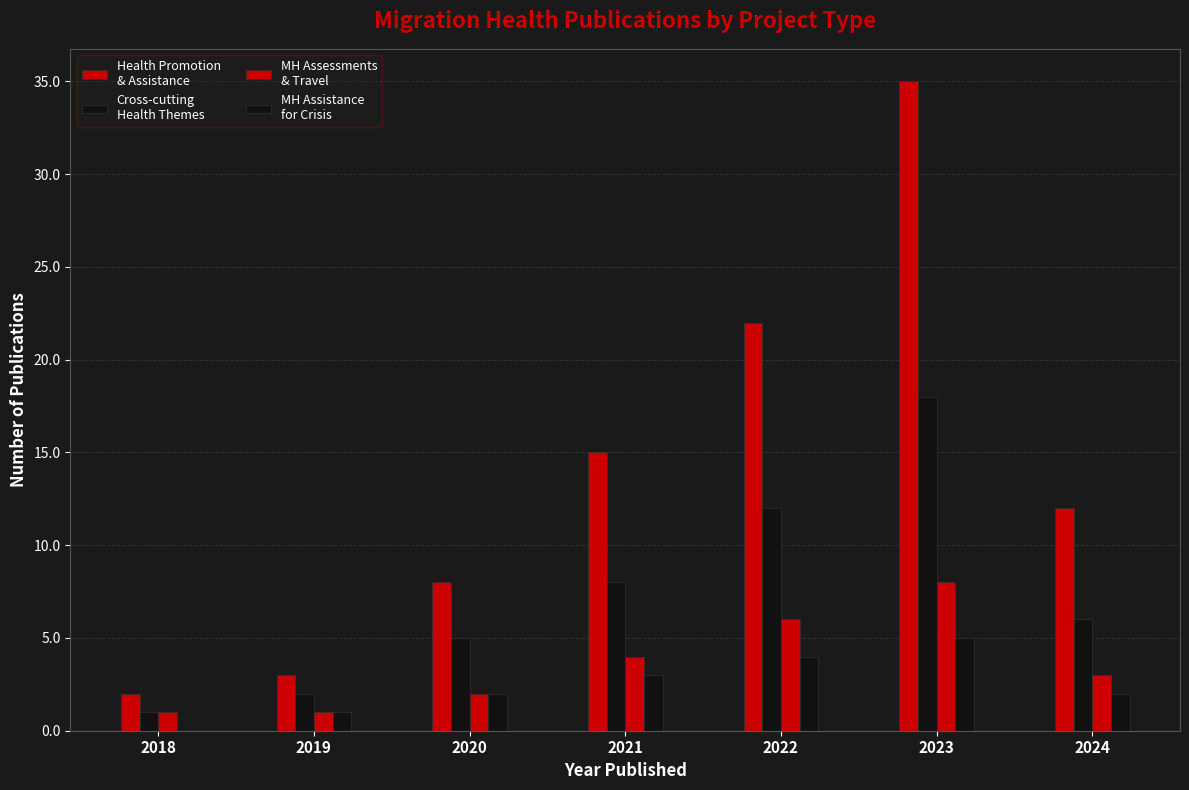

The MH Assistance
for Crisis series shows 4 at 2022. True or false?

True